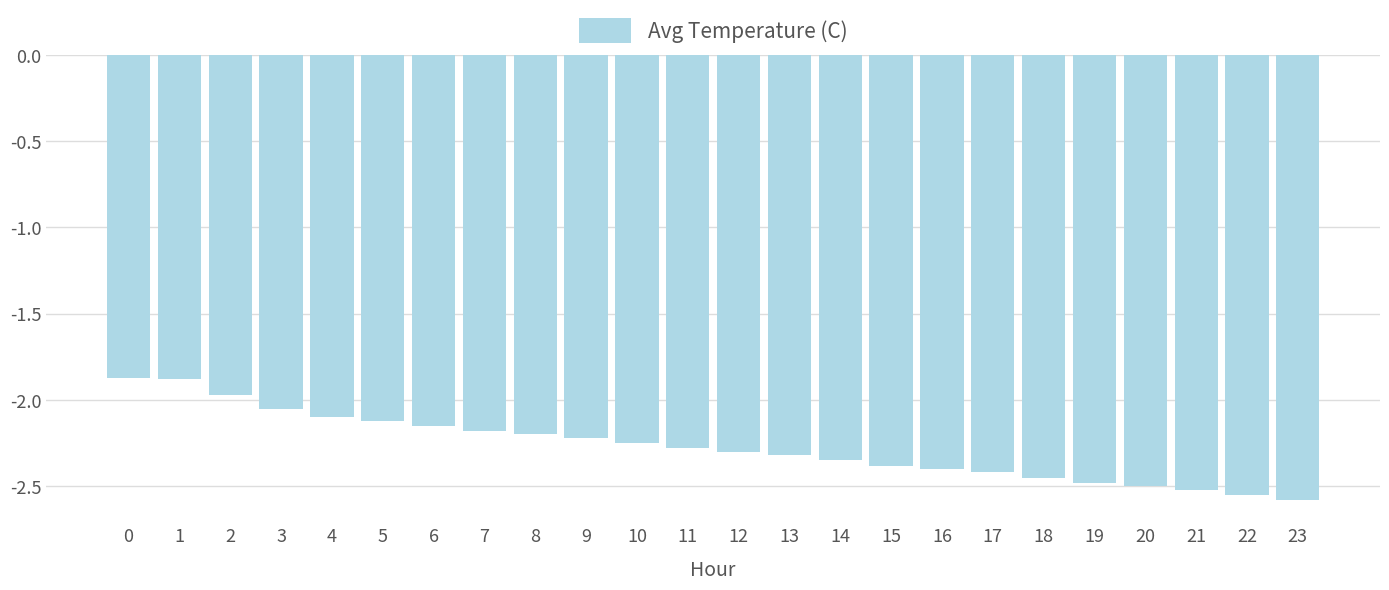

What is the minimum value shown in the chart?

-2.6